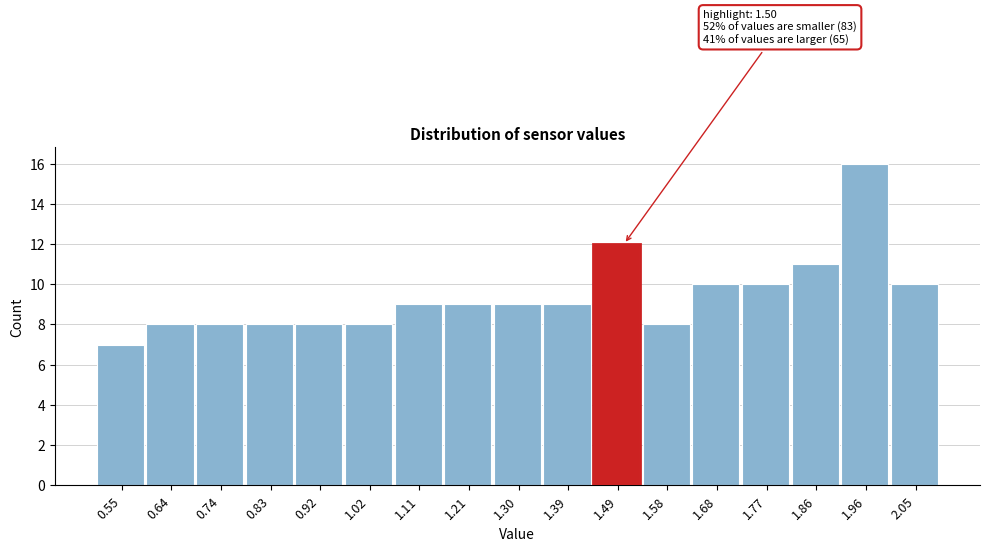

Which range on the x-axis has the tallest bar?

1.91 to 2.01